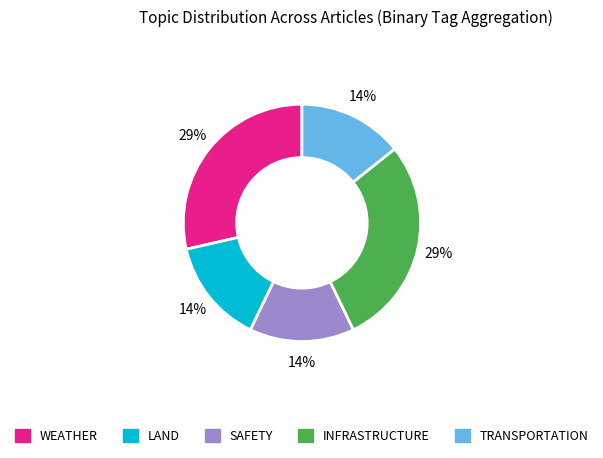

Is it true that LAND is 1% of the pie?

False